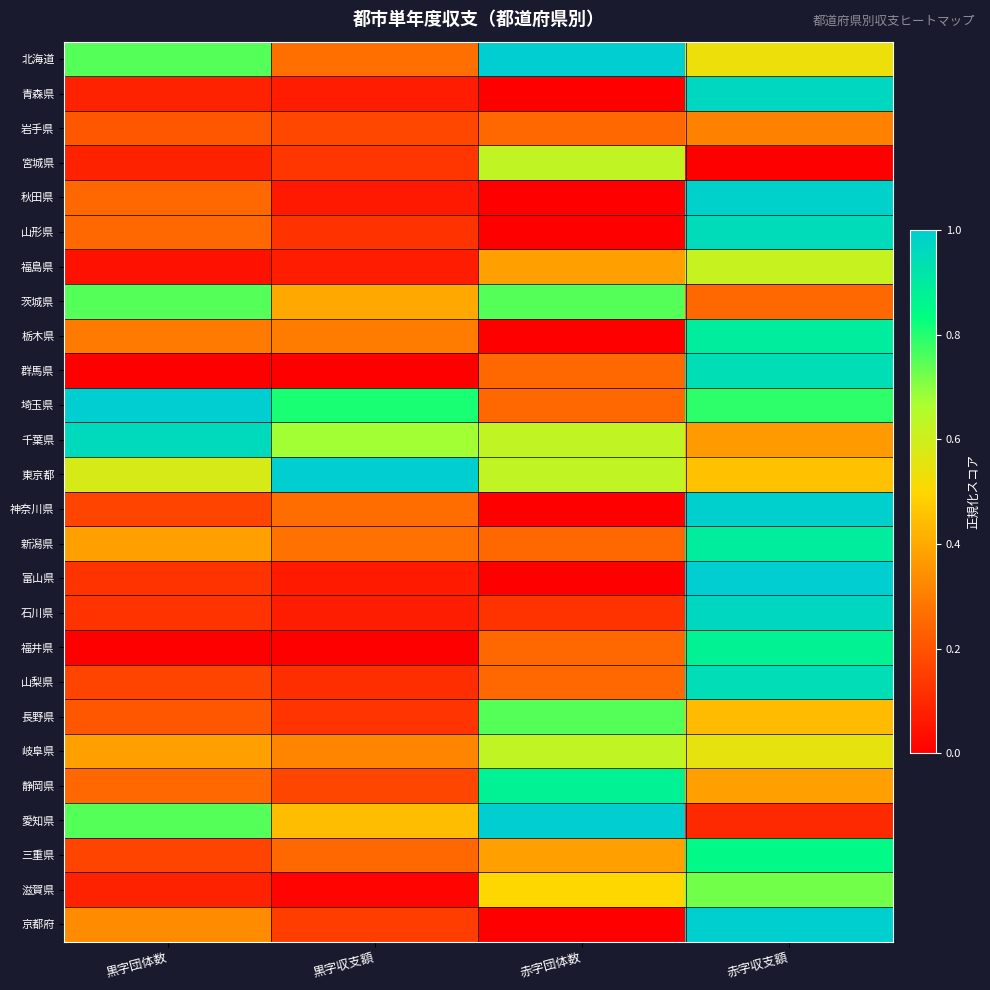

What is the total value across all series at 黒字団体数?

8.4